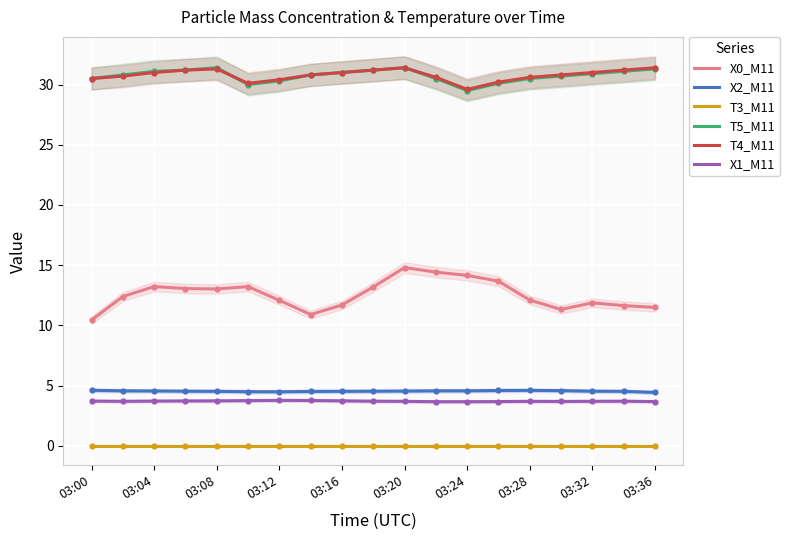

Is the value of X1_M11 at 03:28 greater than the value of X0_M11 at 03:00?

No